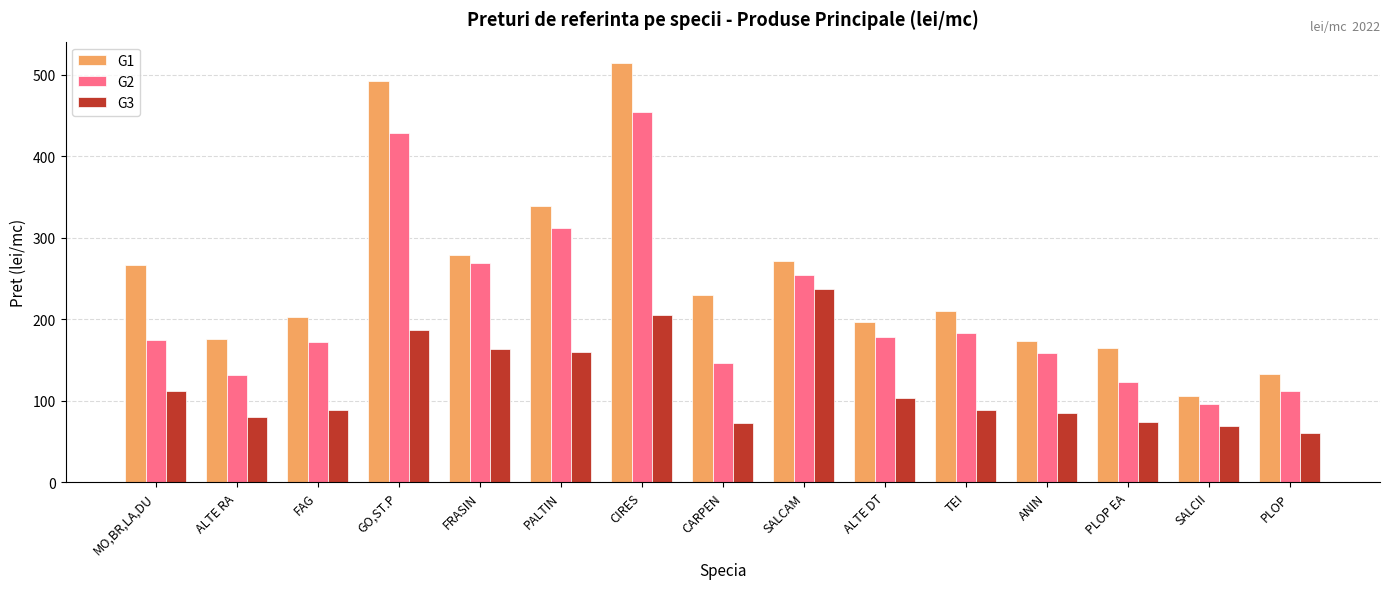

The value of G2 at SALCAM is 253.9. True or false?

True